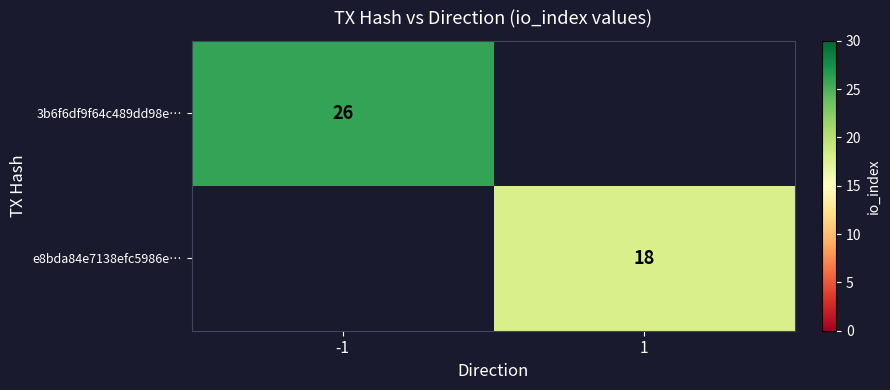

What is the smallest value displayed?

18.0